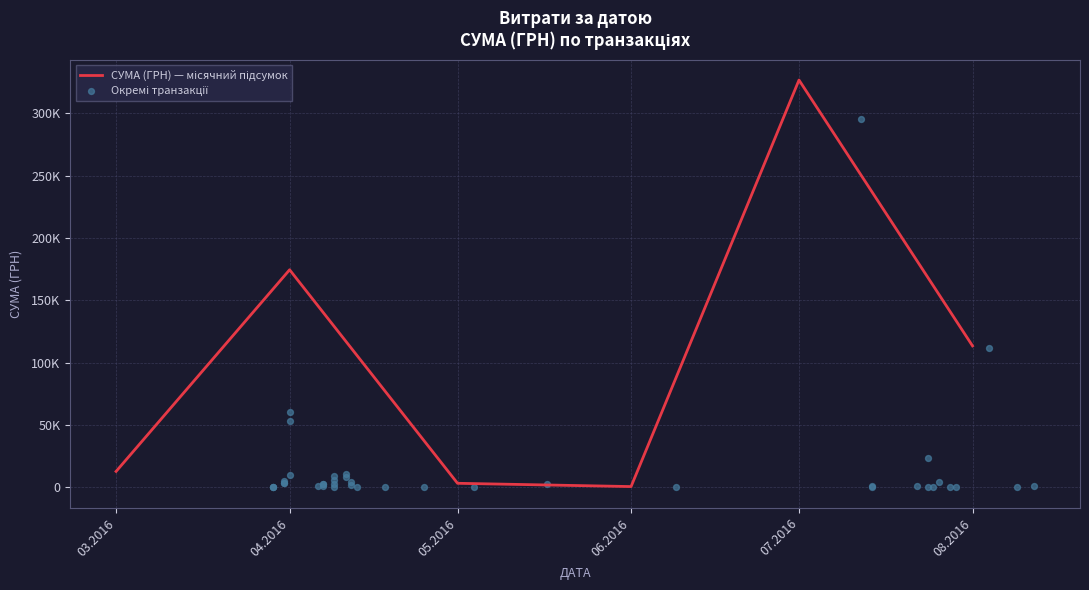

What is the change in value from 14.07.2016 to 14.07.2016?

+507.6